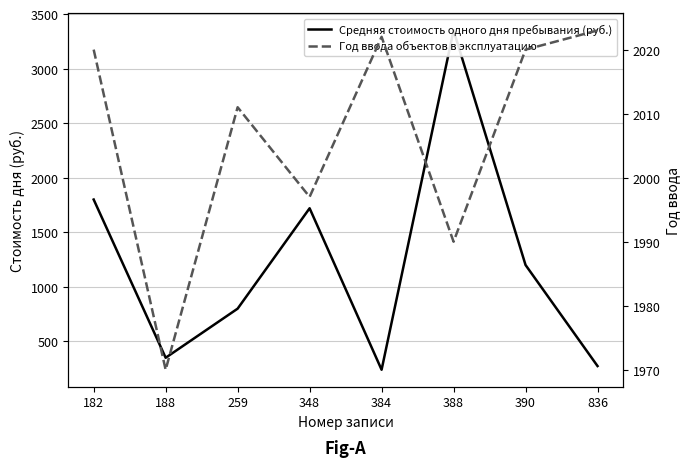

Reading right to left, transcribe all the data shown in this chart.

Средняя стоимость одного дня пребывания (руб.): 274	1200	3350	240	1720	800	350	1800
Год ввода объектов в эксплуатацию: 2023	2020	1990	2022	1997	2011	1970	2020